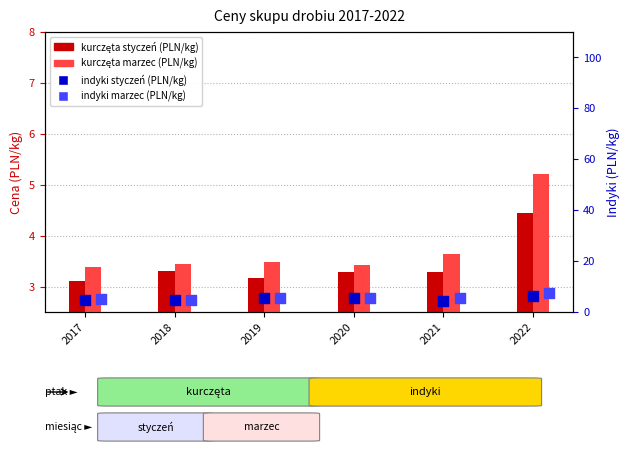

What is the total value across all series at 2021?

16.9